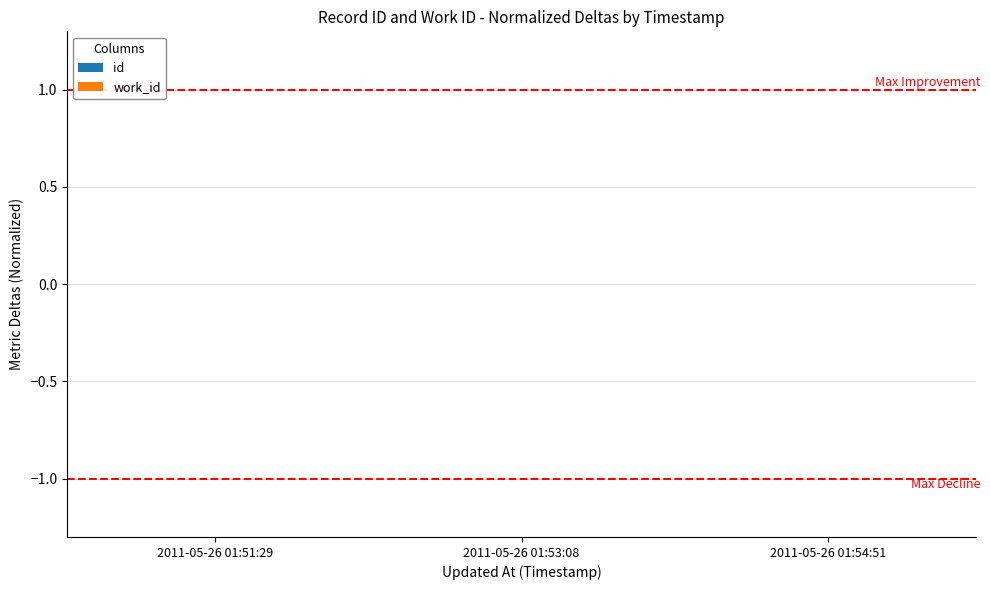

True or false: the data shows 0.0 at 2011-05-26 01:54:51.

True